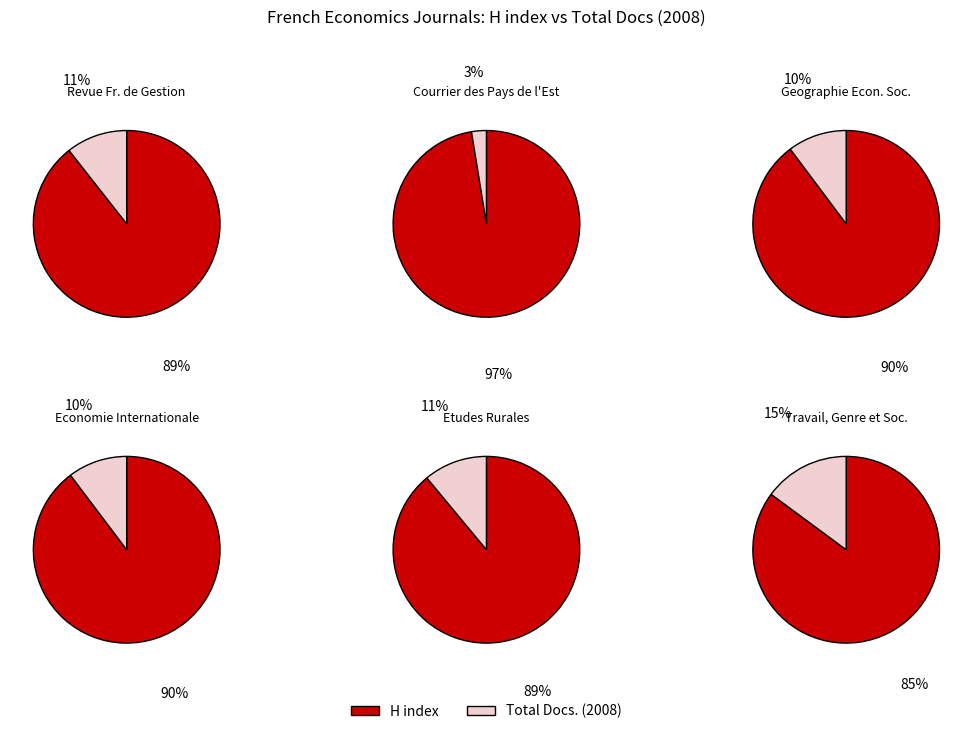

What is the spread (max minus min) of values at Courrier des Pays de l Est?

185